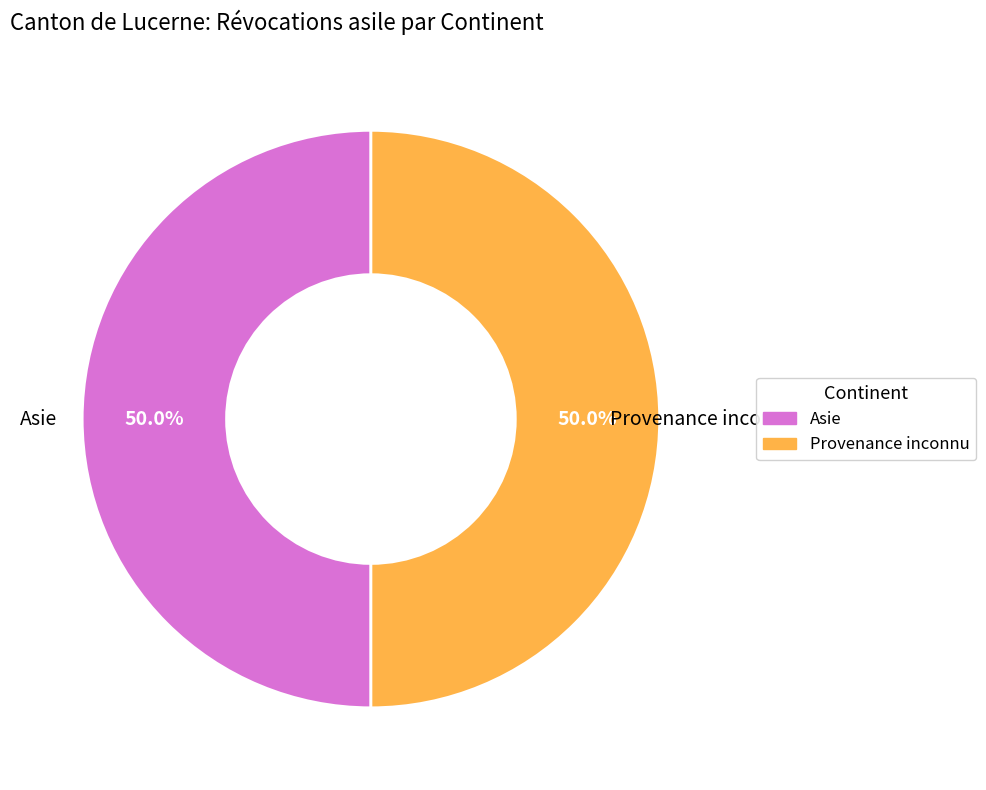

To the nearest percent, what is the difference between the largest and smallest slice percentages?

0%